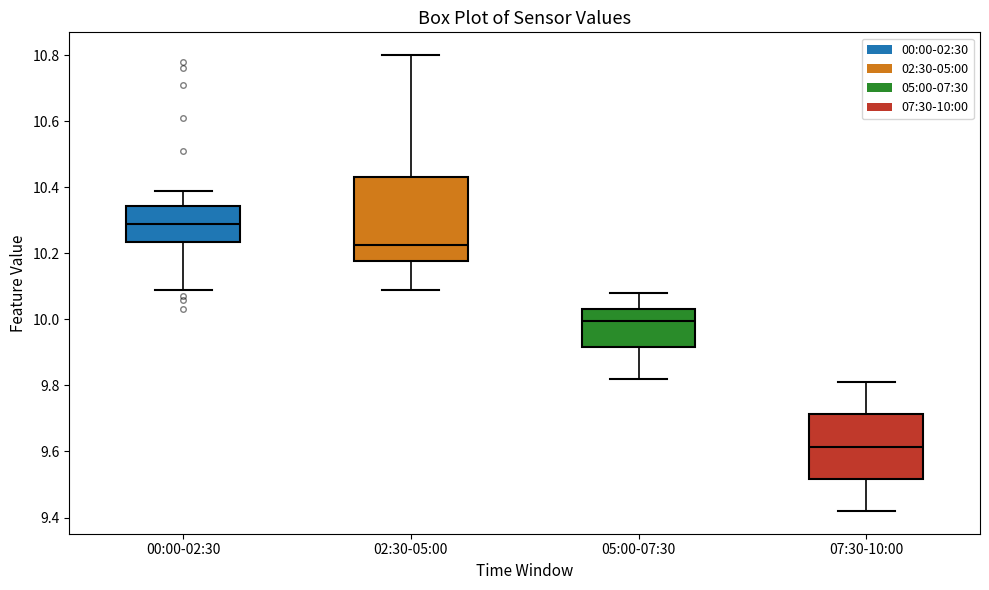

Reading left to right, read every box against the y-axis: the position of its median line, the range the box covers, and the ends of its whiskers. The values are not printed on the chart, so give them approximately, as read against the axis.

00:00-02:30: median 10.30, box 10.24 to 10.34, whiskers 10.10 to 10.40
02:30-05:00: median 10.22, box 10.18 to 10.44, whiskers 10.10 to 10.80
05:00-07:30: median 10.00, box 9.92 to 10.04, whiskers 9.82 to 10.08
07:30-10:00: median 9.62, box 9.52 to 9.72, whiskers 9.42 to 9.82